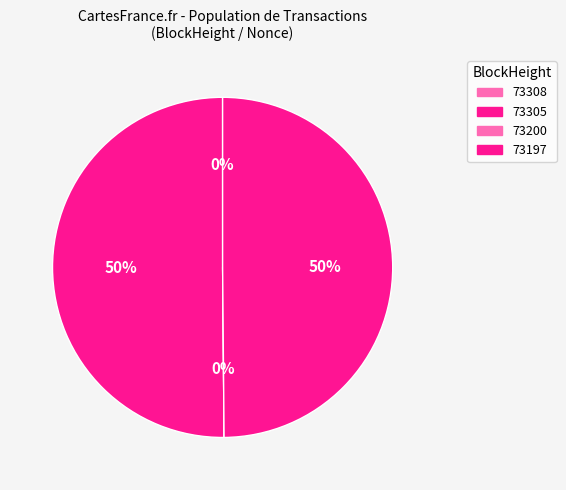

Is it true that 73200 is 1% of the pie?

False